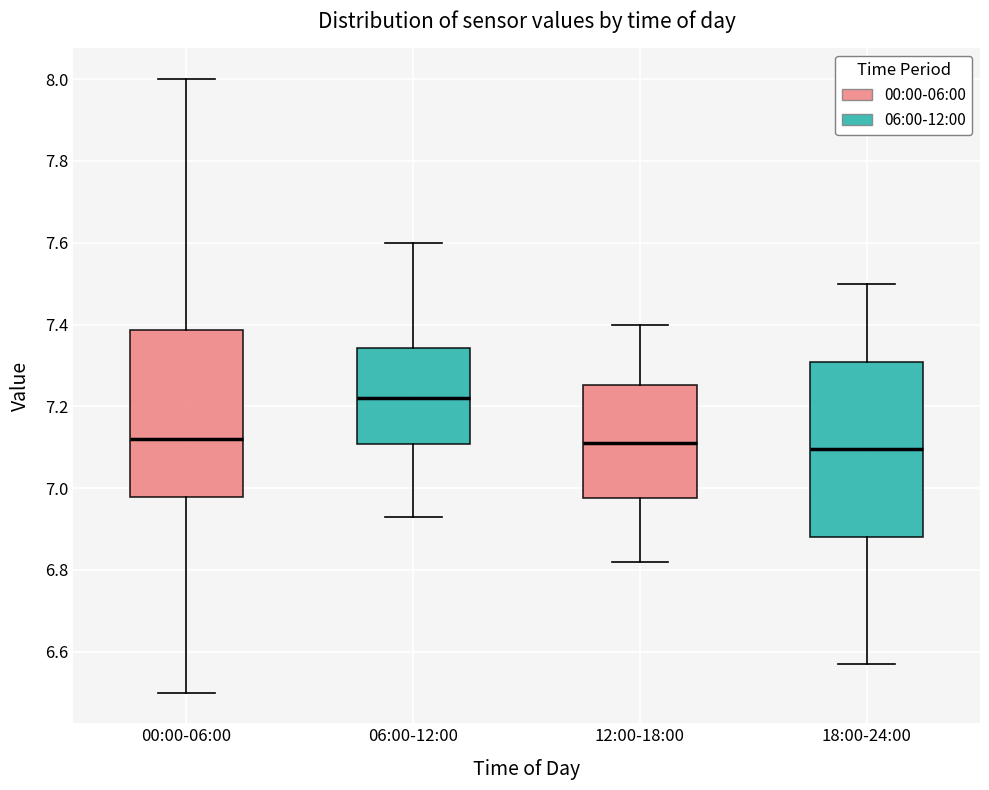

Reading left to right, transcribe this box plot: for each box, give where its median line is, the range the box spans, and where its two whiskers end, as read against the y-axis. The values are not printed on the chart, so give them approximately, as read against the axis.

00:00-06:00: median 7.12, box 6.98 to 7.38, whiskers 6.50 to 8.00
06:00-12:00: median 7.22, box 7.10 to 7.34, whiskers 6.94 to 7.60
12:00-18:00: median 7.12, box 6.98 to 7.26, whiskers 6.82 to 7.40
18:00-24:00: median 7.10, box 6.88 to 7.30, whiskers 6.58 to 7.50